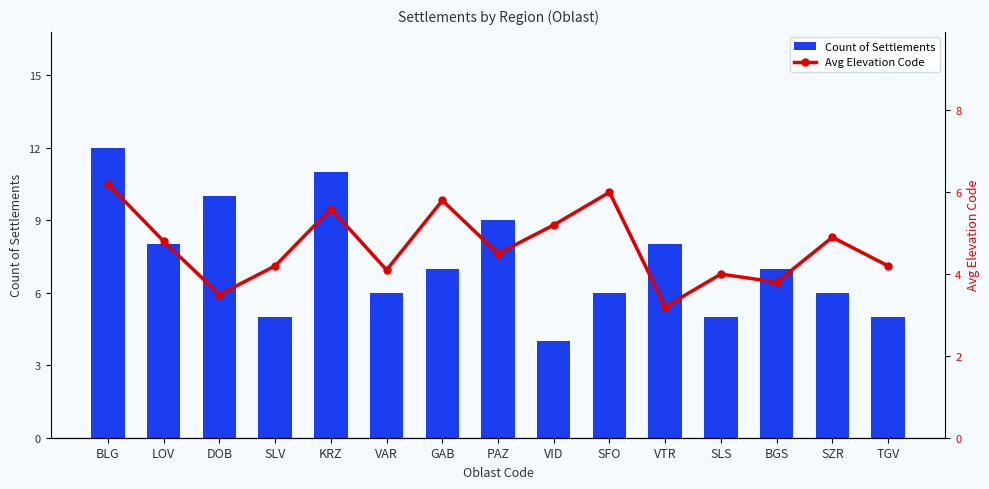

What is the difference between the maximum and minimum values in the Avg Elevation Code series?

3.0